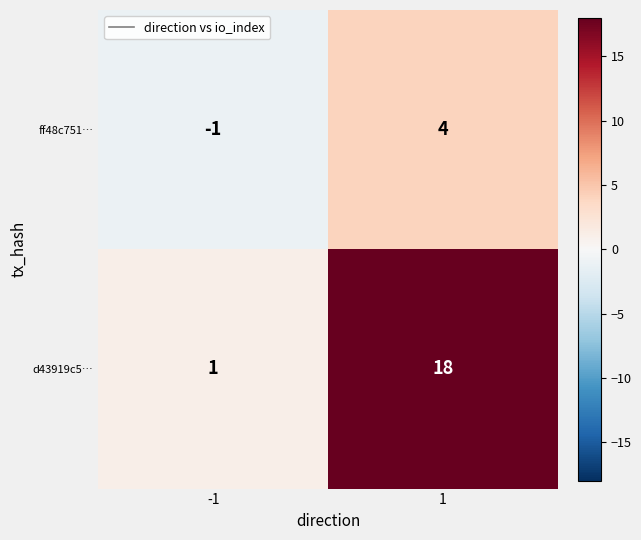

Rank the series at -1 from highest to lowest value.

d43919c5…, ff48c751…